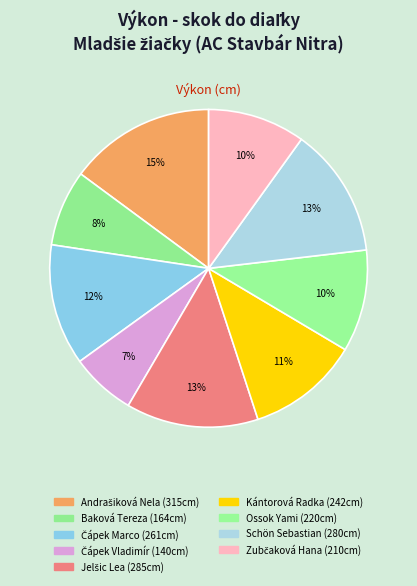

How many slices are in this pie chart?

9